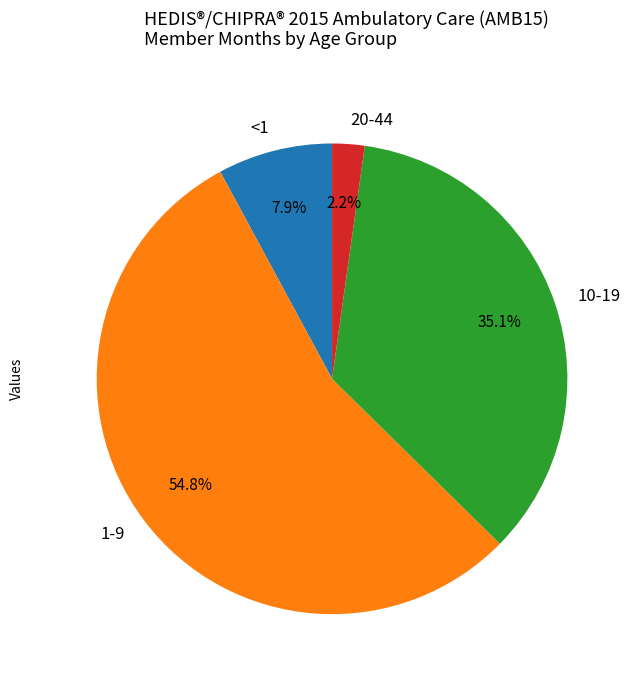

Rank the categories by value from lowest to highest.

20-44, <1, 10-19, 1-9